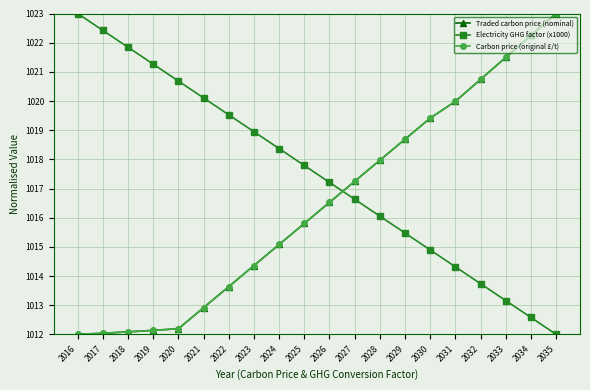

What is the average value of the Traded carbon price (nominal) series?

1016.5